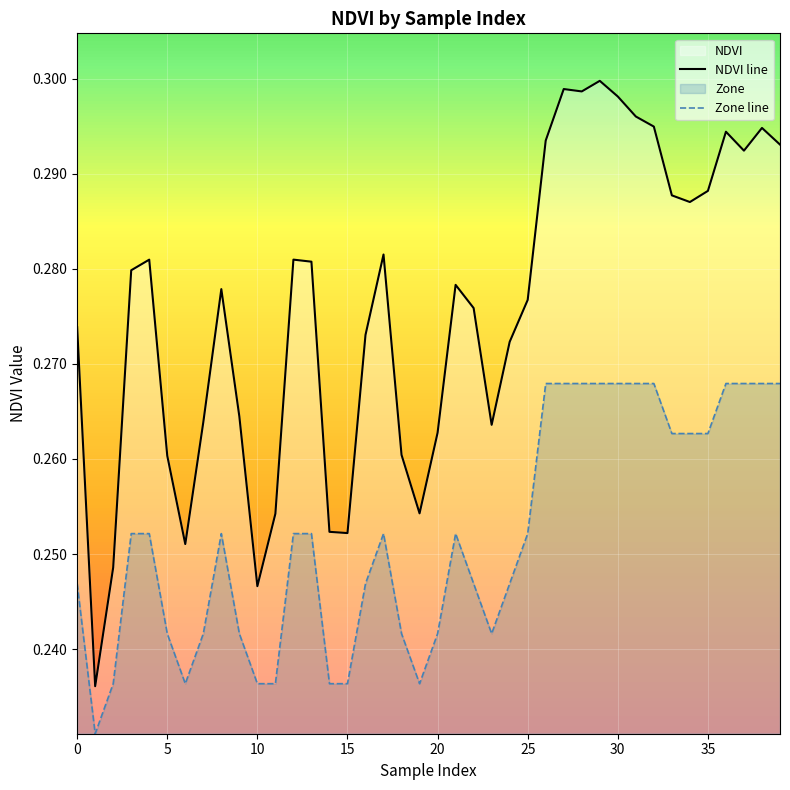

Which series has the widest spread of values?

NDVI line